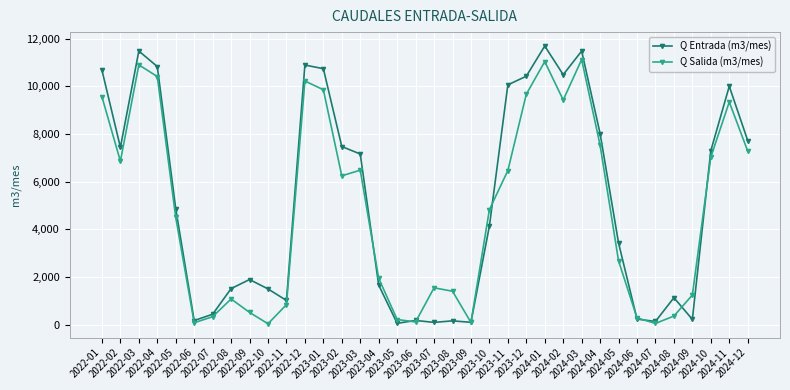

What is the difference between the Q Entrada (m3/mes) values at 2023-09 and 2022-01?

10572.0